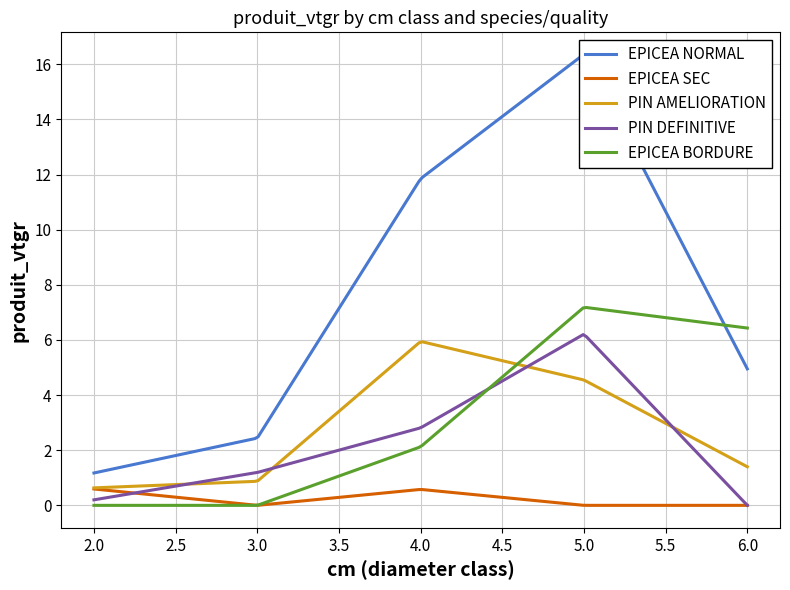

What is the difference between the maximum and second lowest values in the PIN SYLVESTRE AMELIORATION series?

5.1